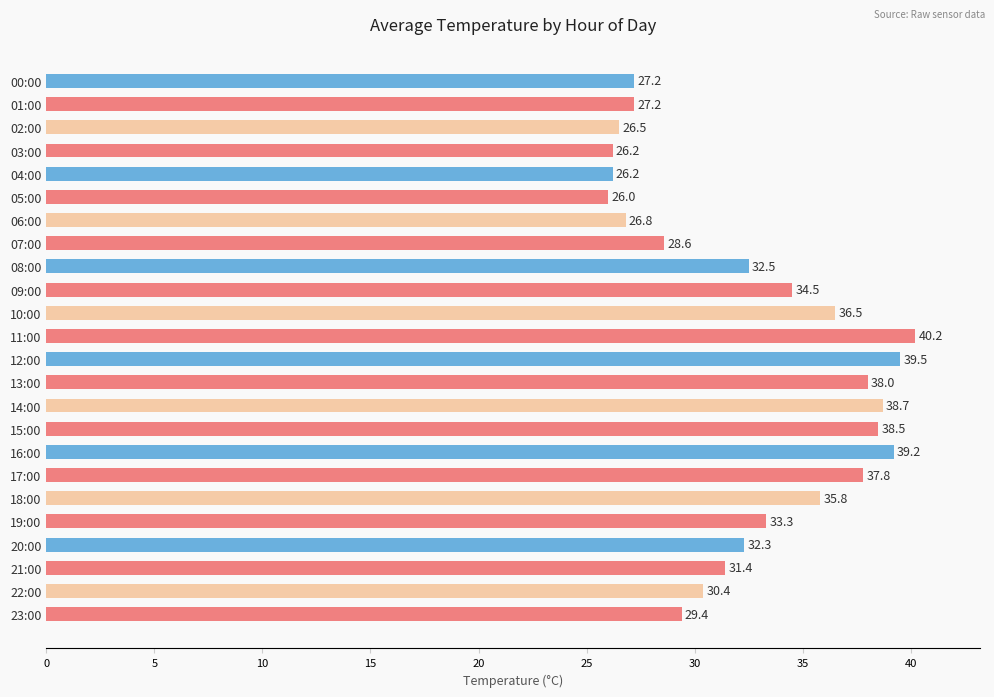

How many bars are there in total?

24